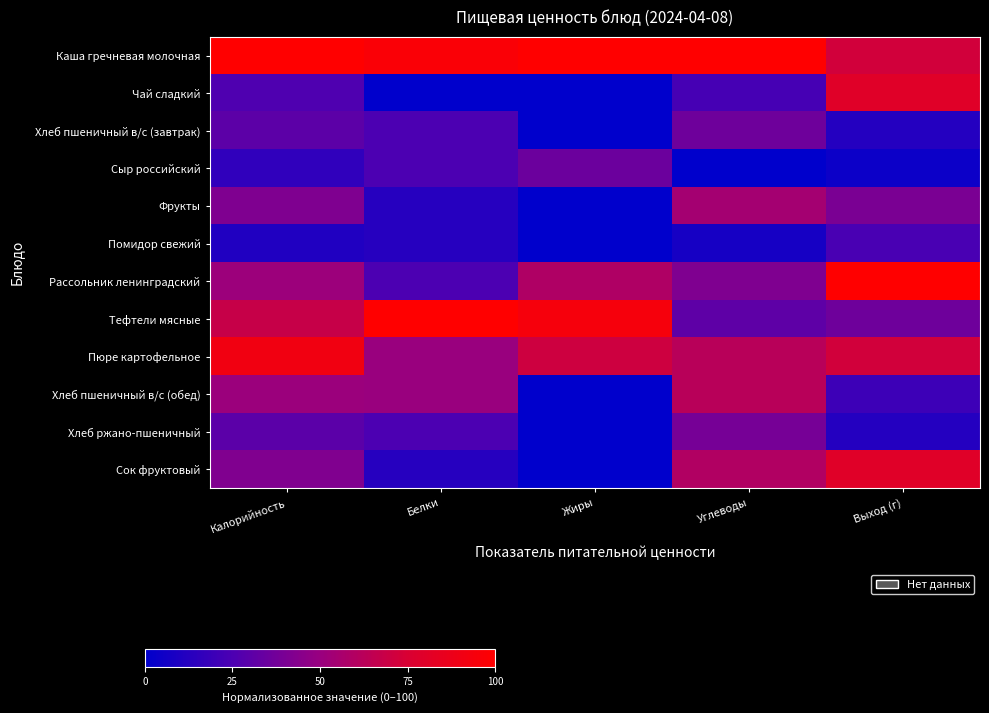

Which category has the lowest value across all series?

Белки